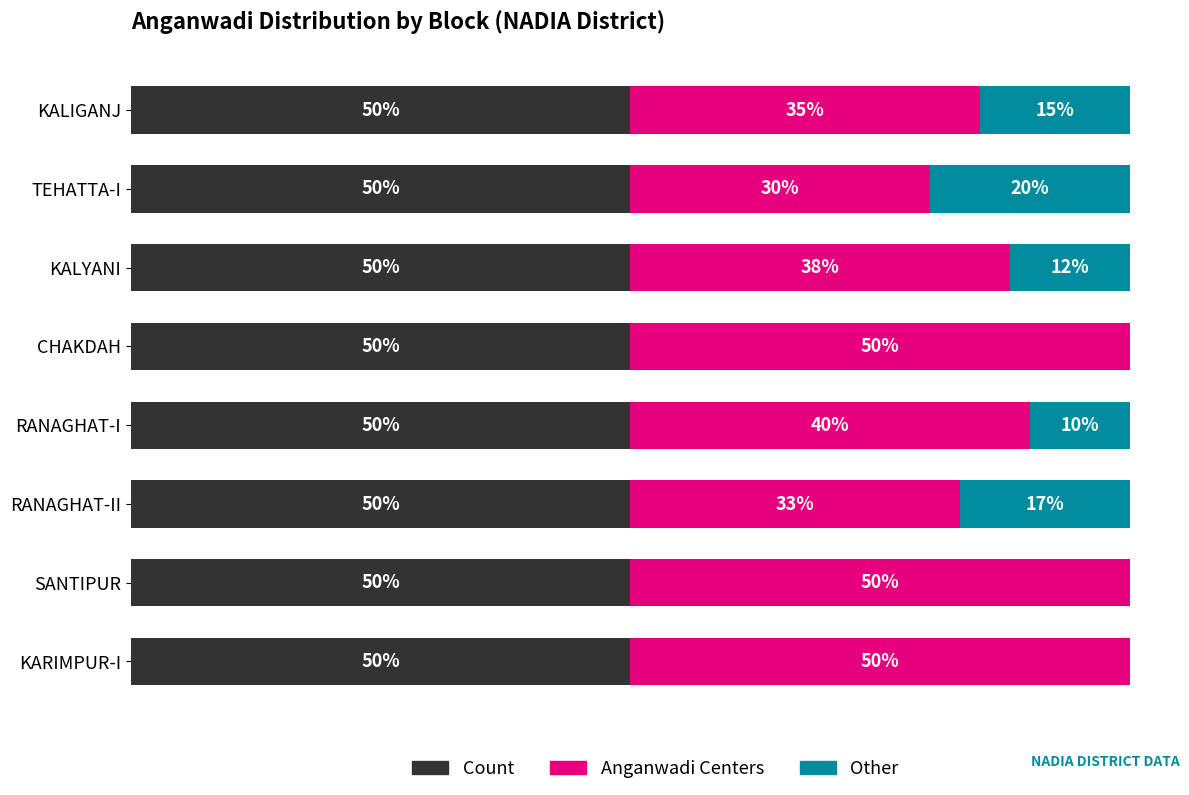

What are all the series names shown in the legend?

Count, Anganwadi Centers, Other